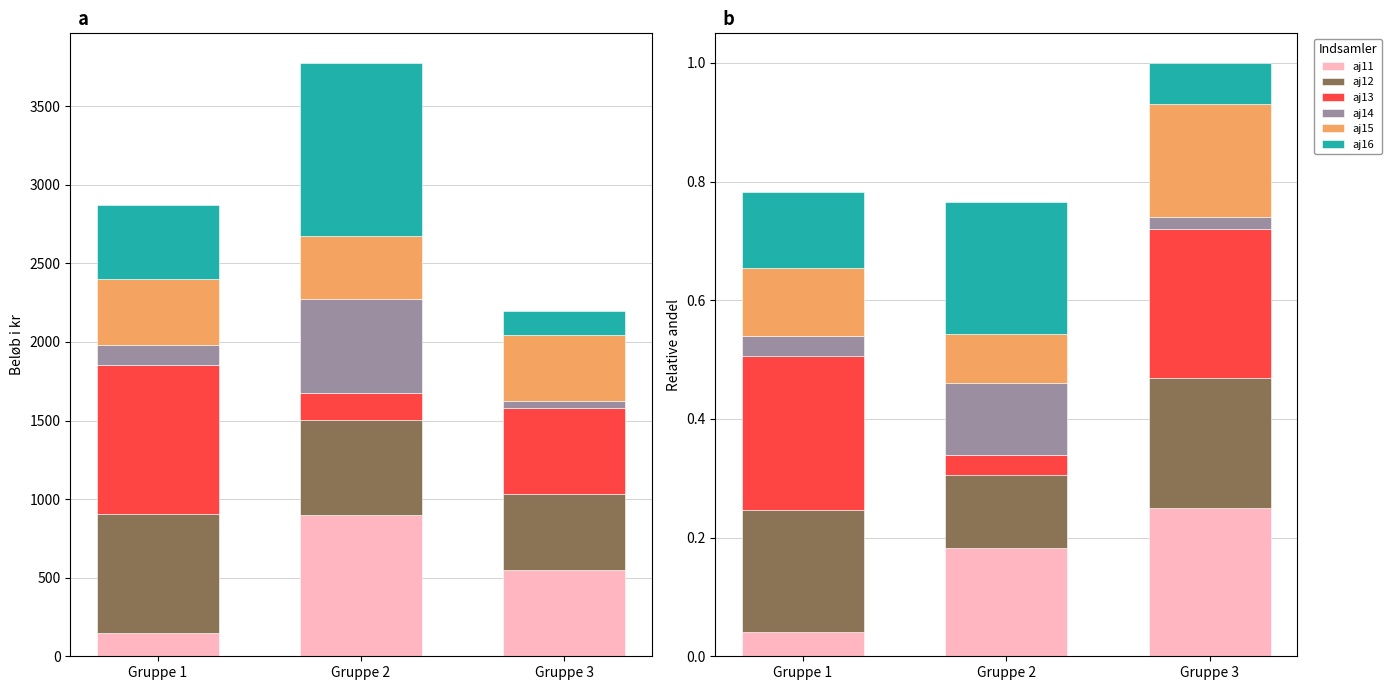

Is it true that aj12 equals 0.2 at Gruppe 1?

True